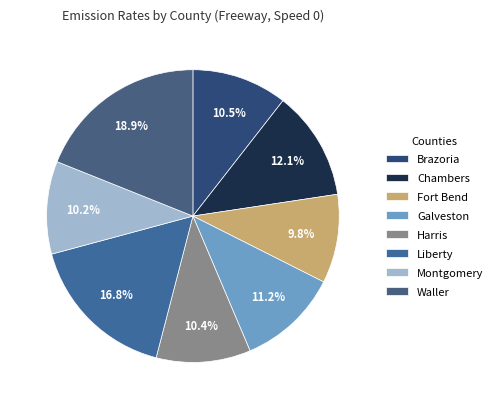

Is there any slice that represents more than half of the pie?

No